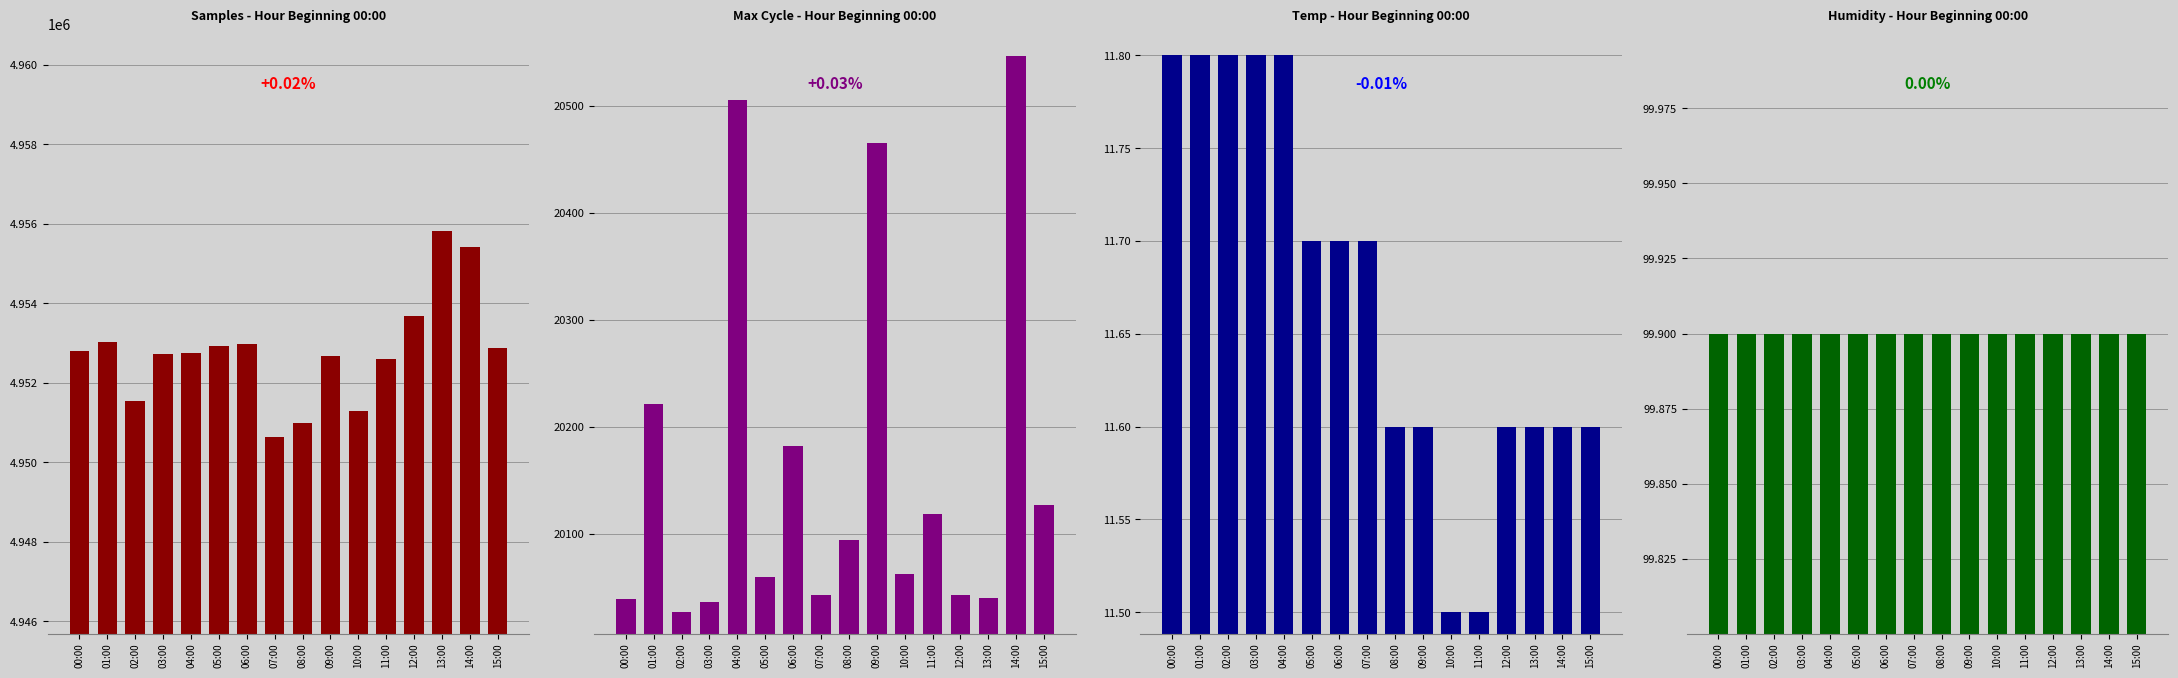

Are the bars horizontal?

No